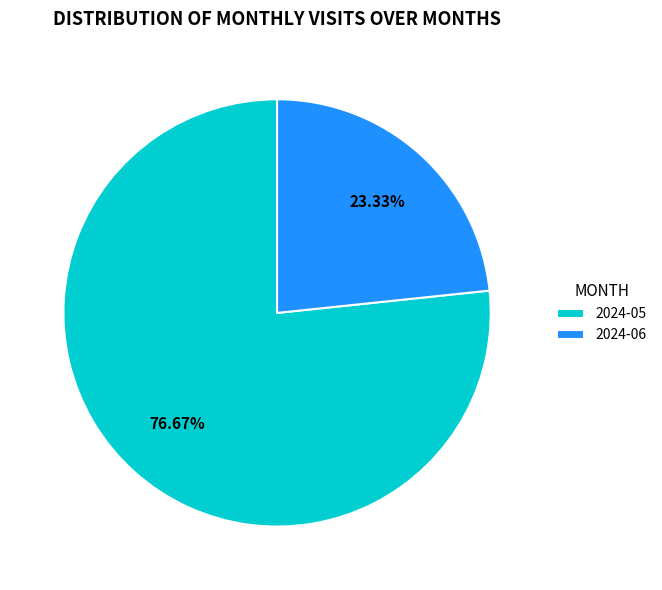

The 2024-05 slice represents 77% of the pie. True or false?

True